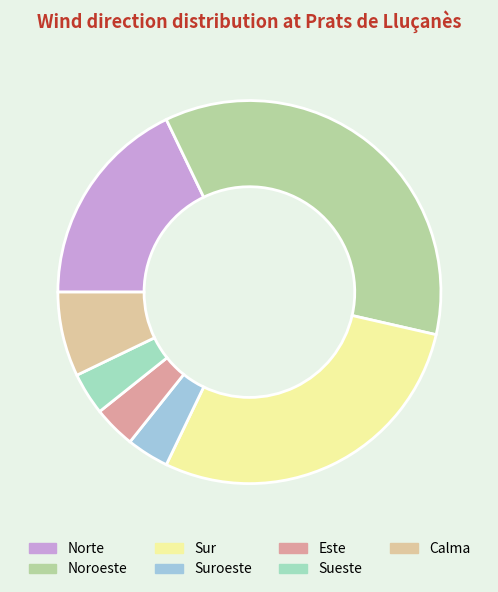

Which has a higher value, Suroeste or Calma?

Calma